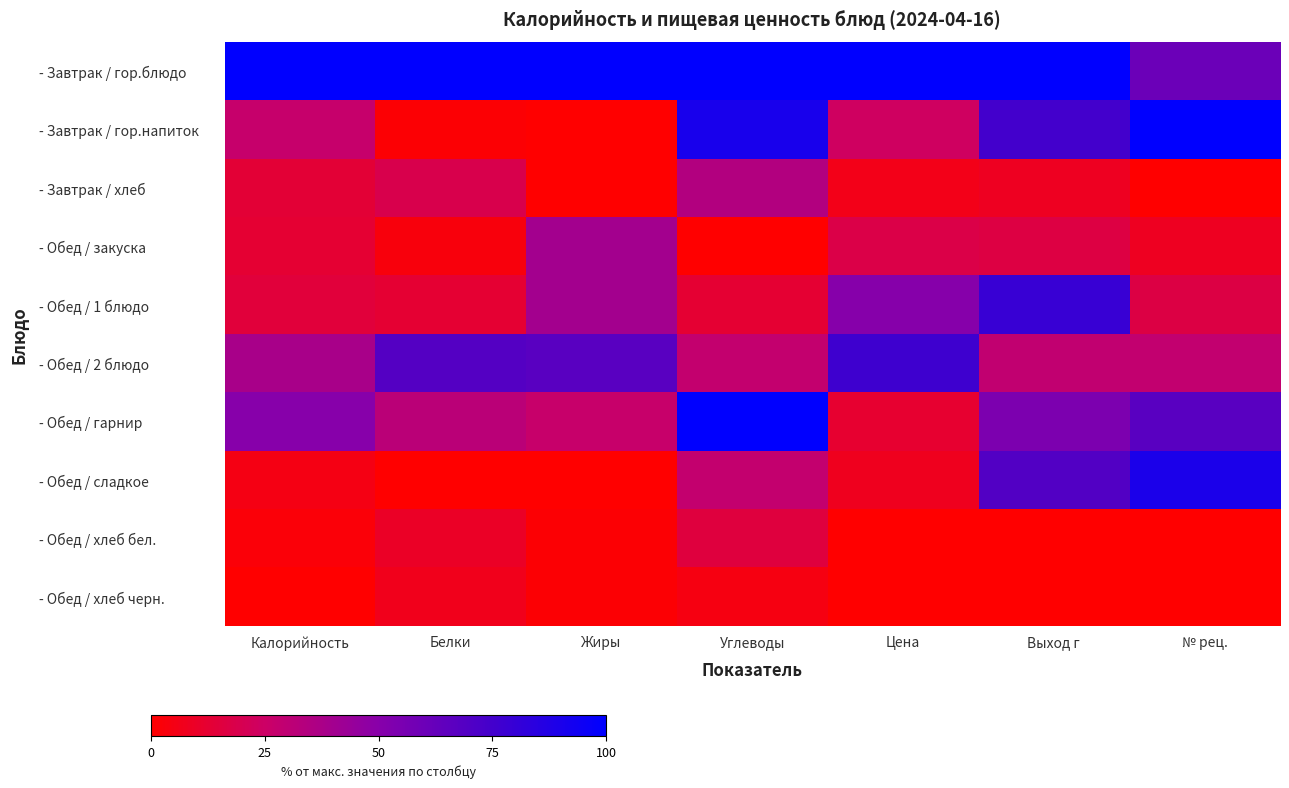

At which category is the sum across all series the highest?

Выход г